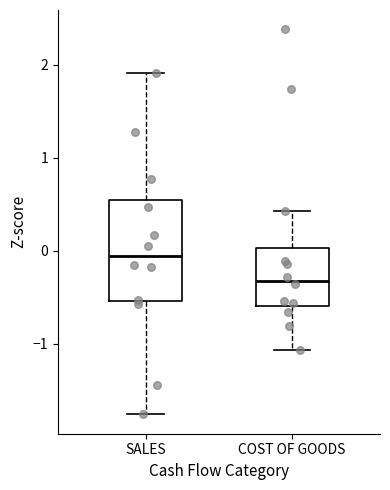

Reading left to right, transcribe this box plot: for each box, give where its median line is, the range the box spans, and where its two whiskers end, as read against the y-axis. The values are not printed on the chart, so give them approximately, as read against the axis.

SALES: median -0.1, box -0.5 to 0.6, whiskers -1.8 to 1.9
COST OF GOODS: median -0.3, box -0.6 to 0.0, whiskers -1.1 to 0.4